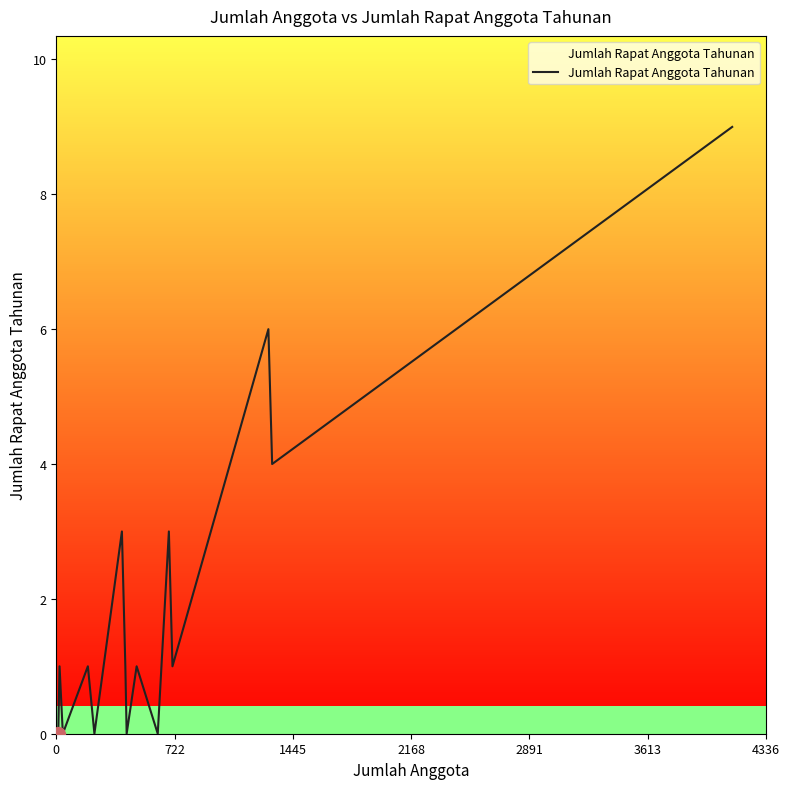

What is the value of the 4th point from the left?

1